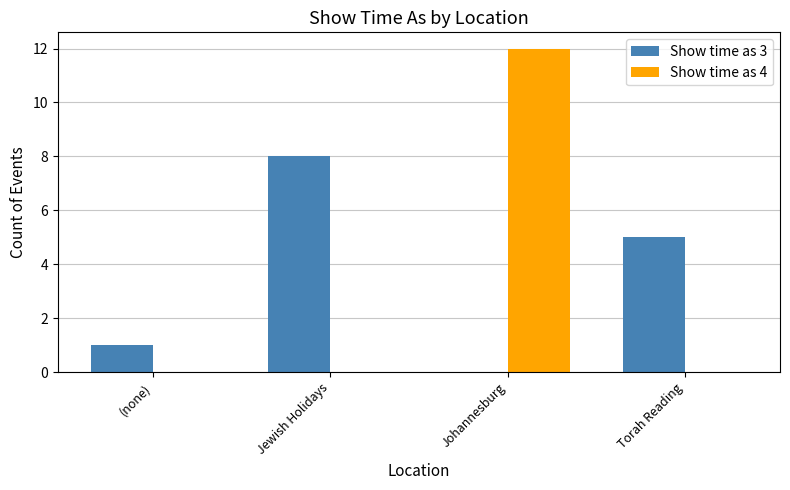

How many distinct data groups are displayed?

2